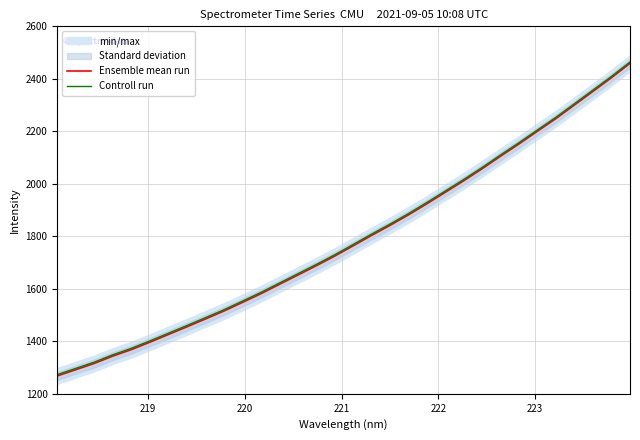

What is the minimum value for Ensemble mean run?

1268.1